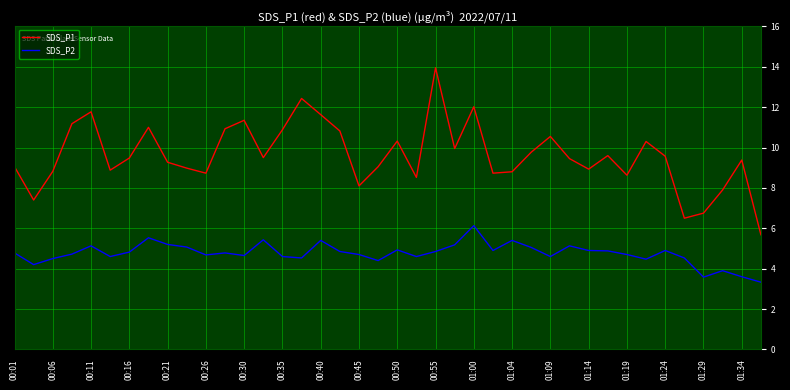

Which series has the largest range (max minus min)?

SDS_P1